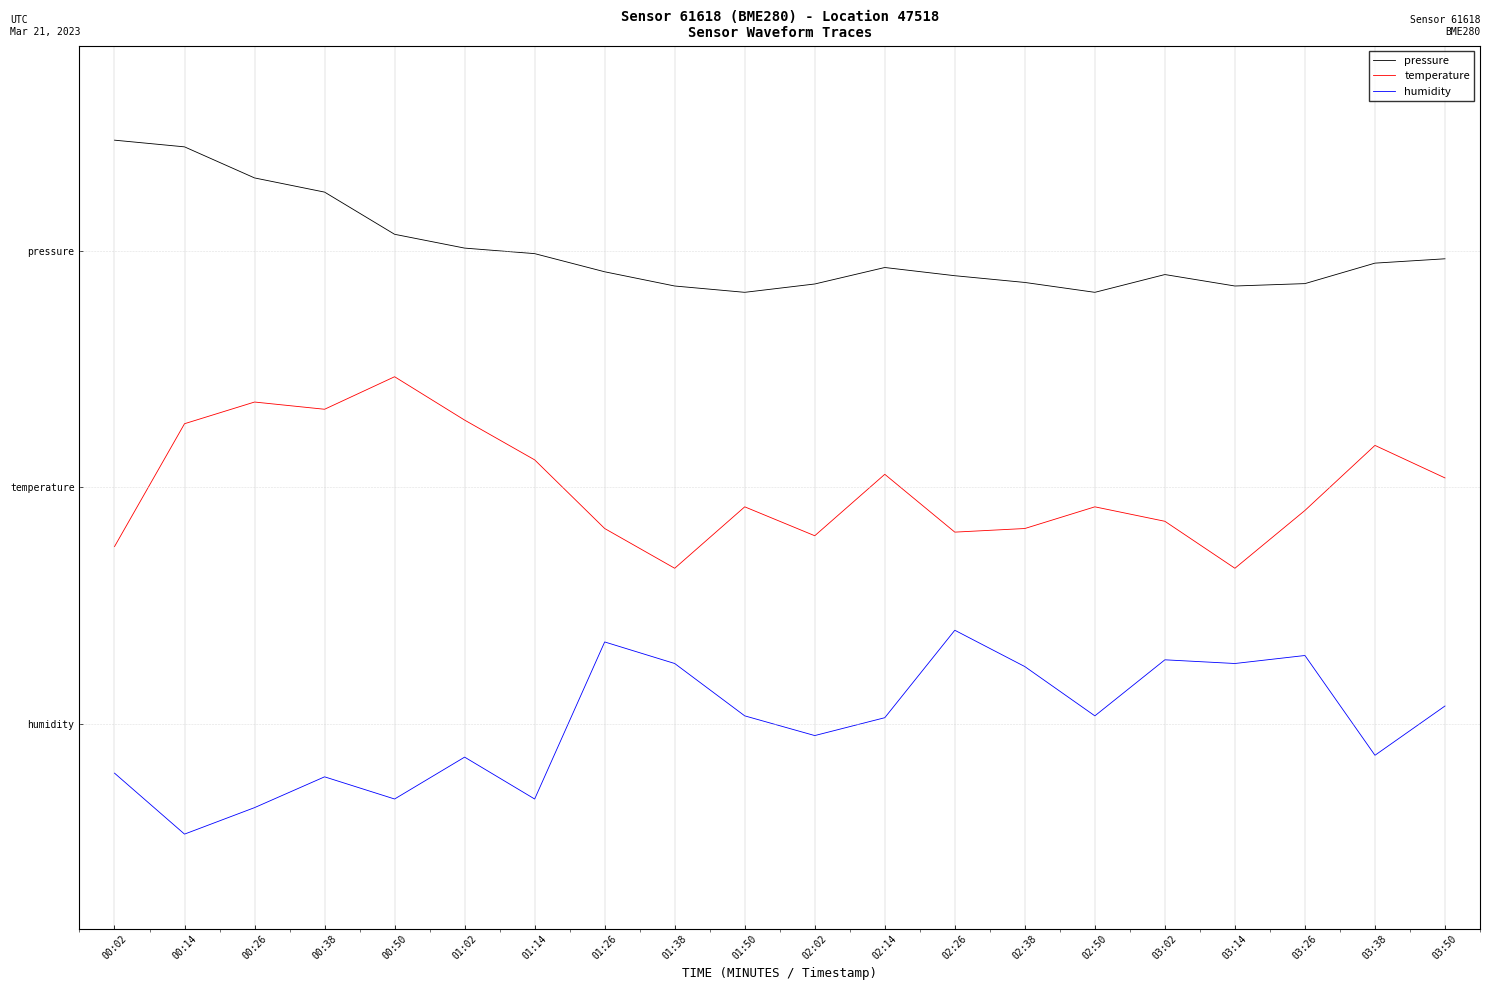

Which series has the largest range (max minus min)?

humidity